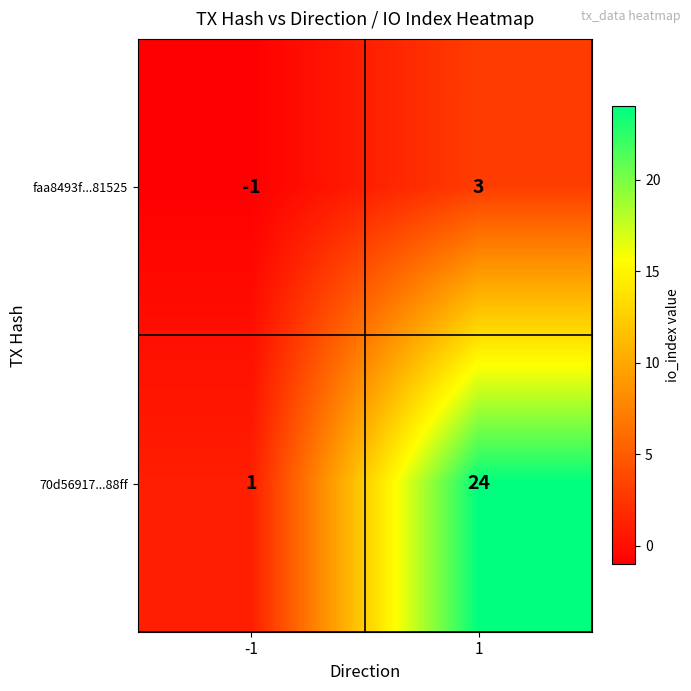

What is the difference between the highest and lowest values at -1?

2